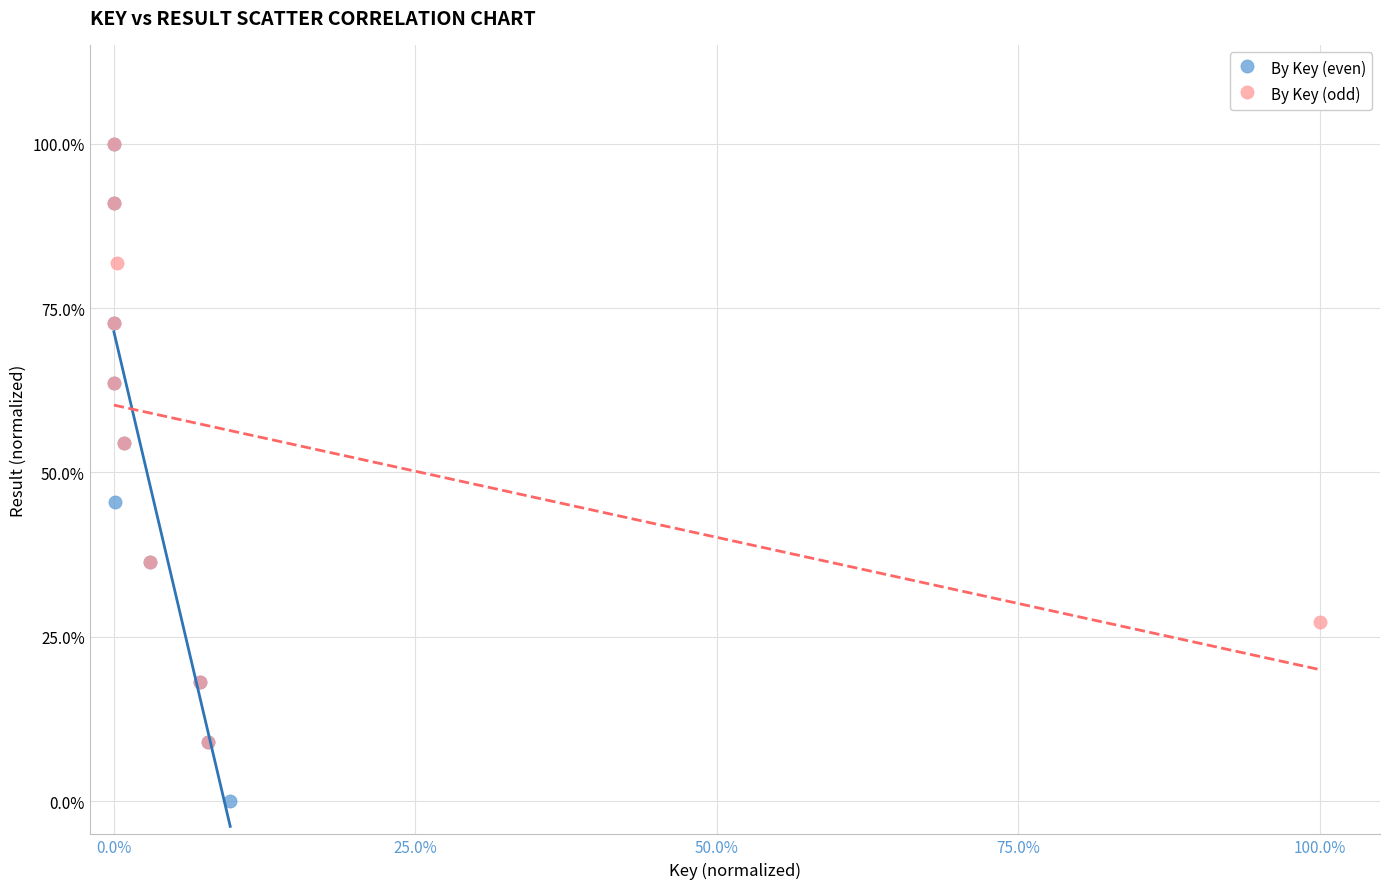

What are all the series names shown in the legend?

By Key (even), By Key (odd)